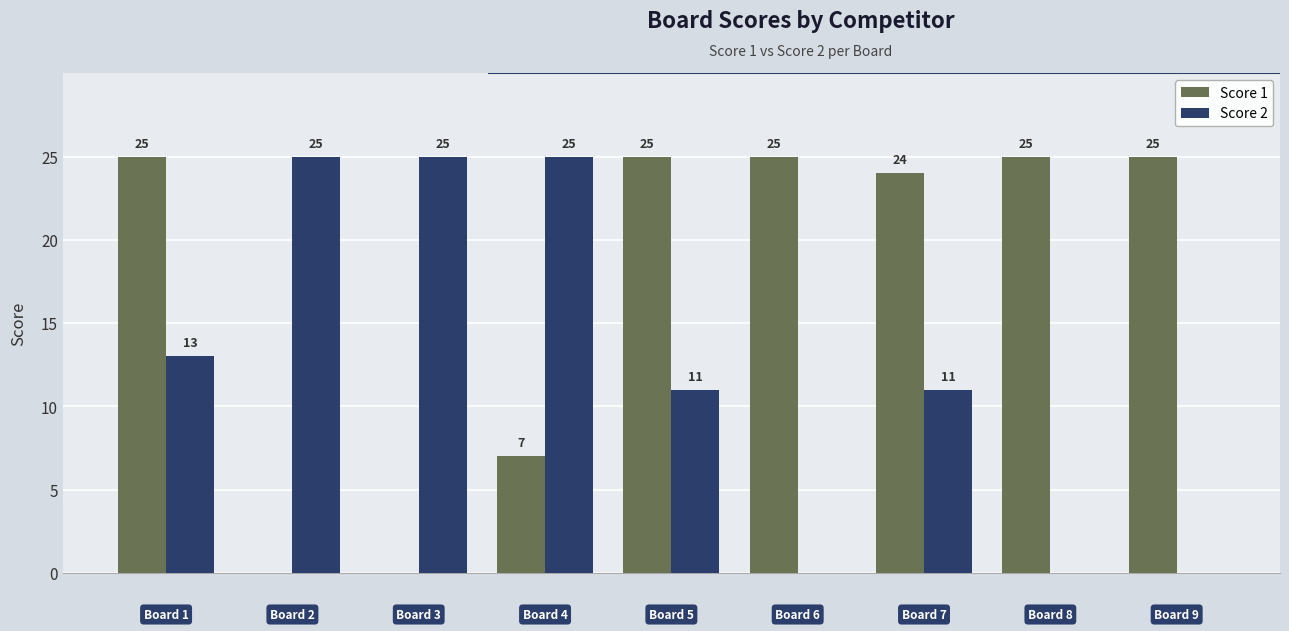

What are all the series names shown in the legend?

Score 1, Score 2